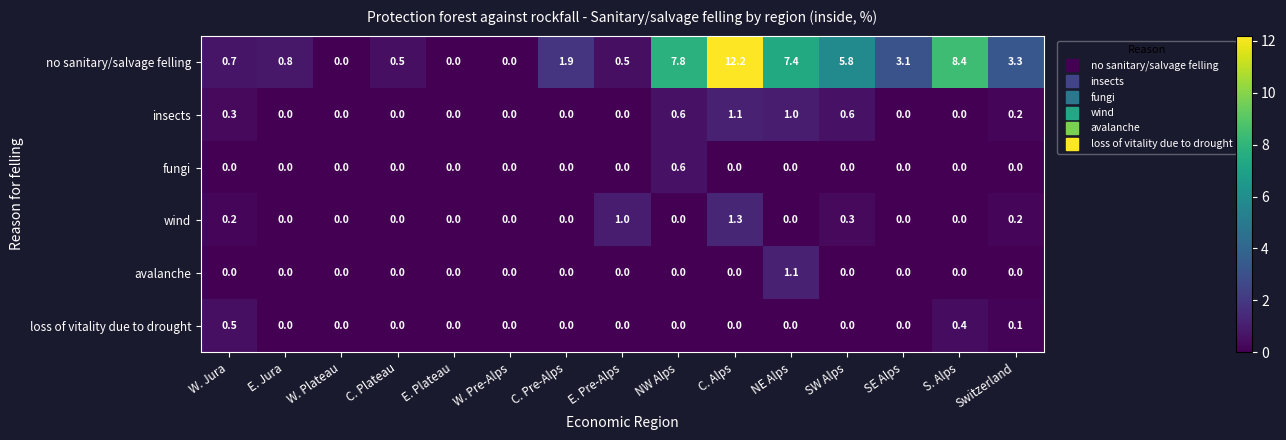

What is the difference between the maximum and minimum values in the no sanitary/salvage felling series?

12.2